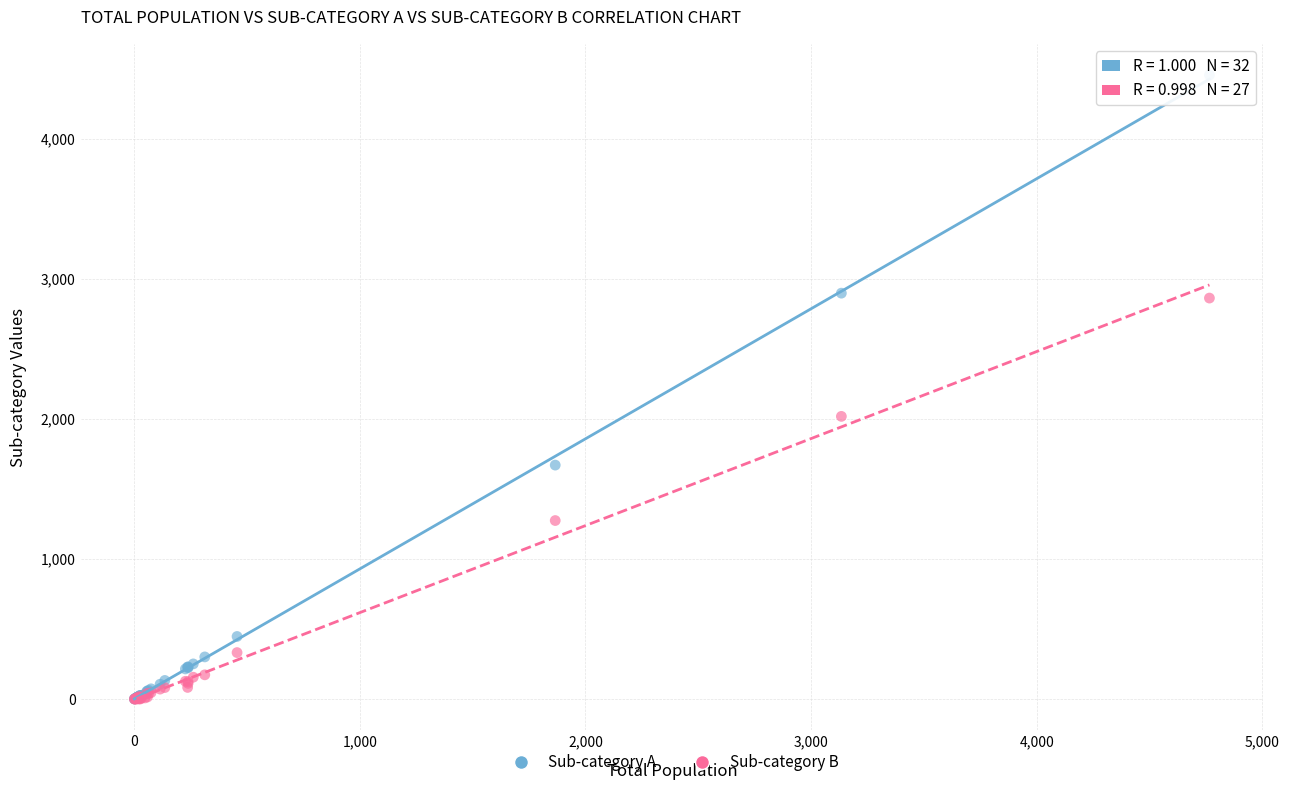

In the Sub-category A series, what Y value is closest to 2229?

1671